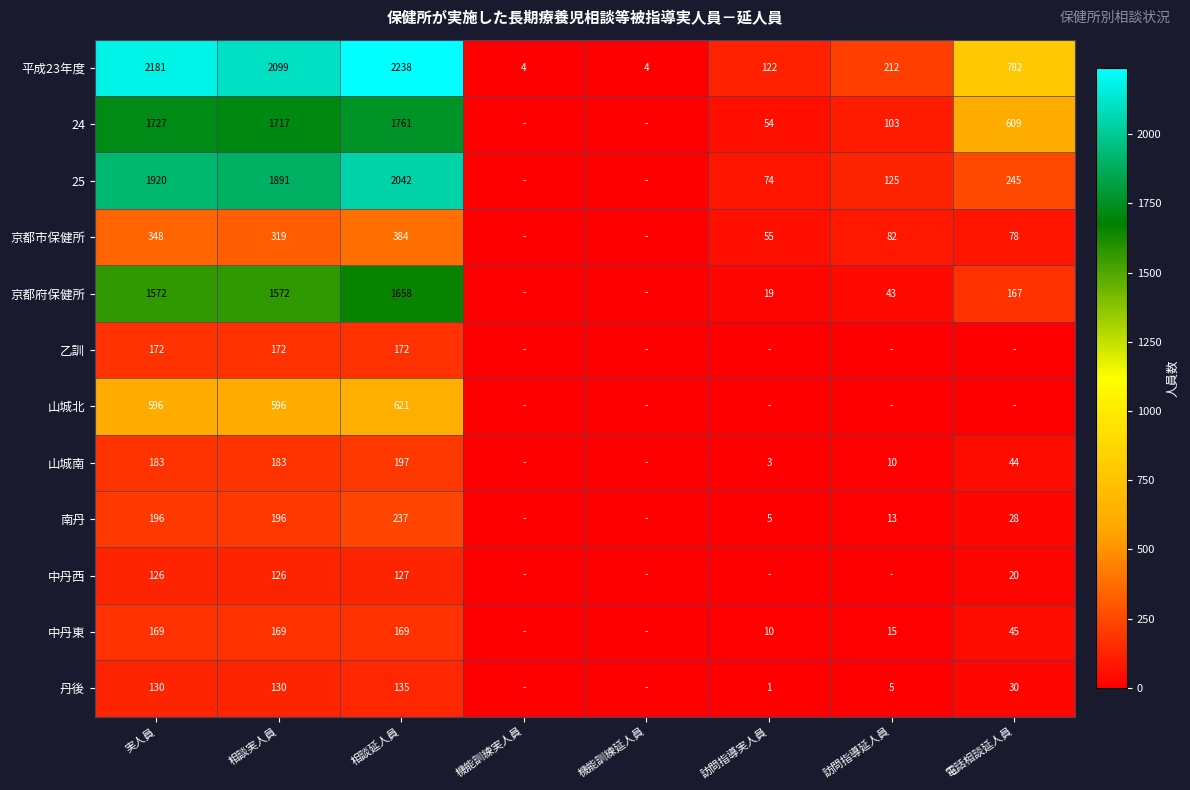

Which has a higher value, 実人員 or 訪問指導実人員?

実人員